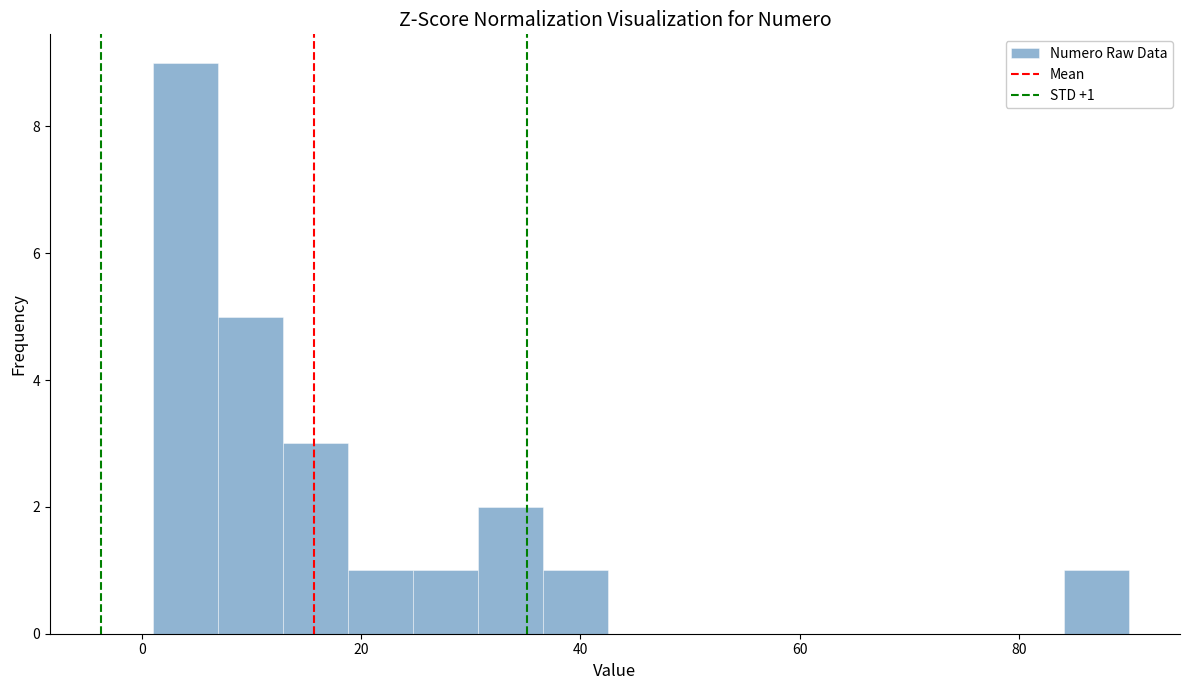

Read against the x-axis, roughly where is the centre of the tallest bar?

4